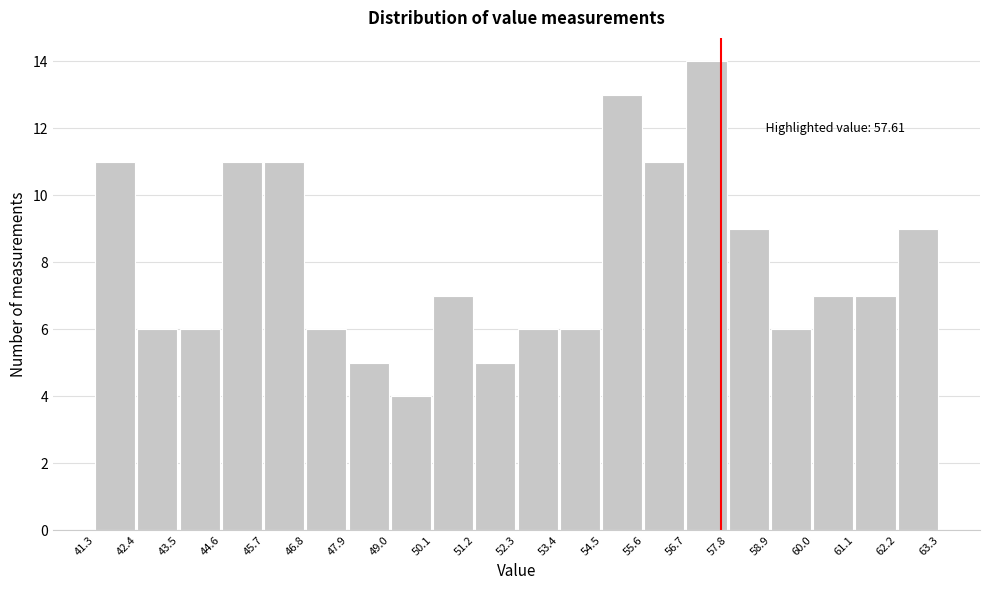

Over which range of the x-axis is the bar tallest?

56.7 to 57.8